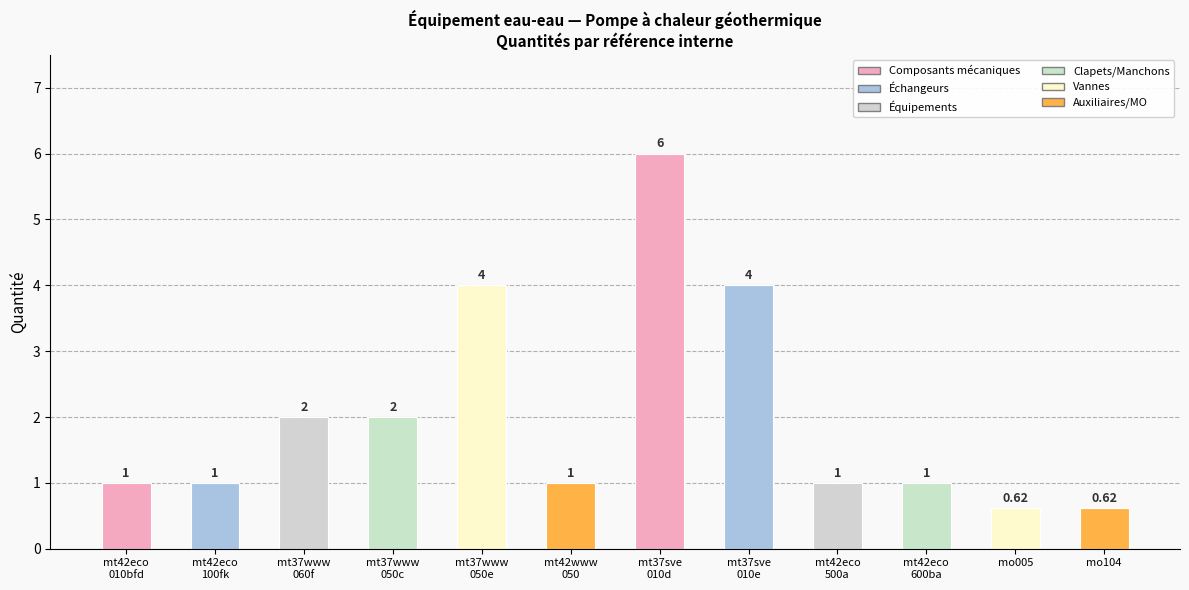

List the labels in order of value, largest first.

mt37sve
010d, mt37www
050e, mt37sve
010e, mt37www
060f, mt37www
050c, mt42eco
010bfd, mt42eco
100fk, mt42www
050, mt42eco
500a, mt42eco
600ba, mo005, mo104